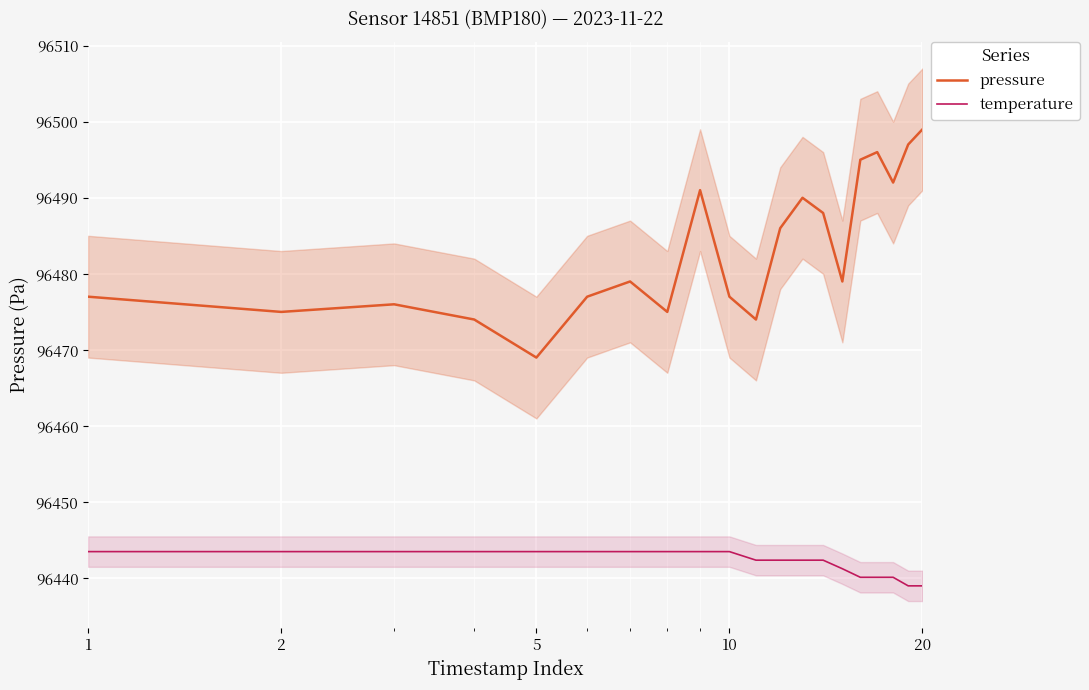

How many interior local valleys does the pressure series have?

6